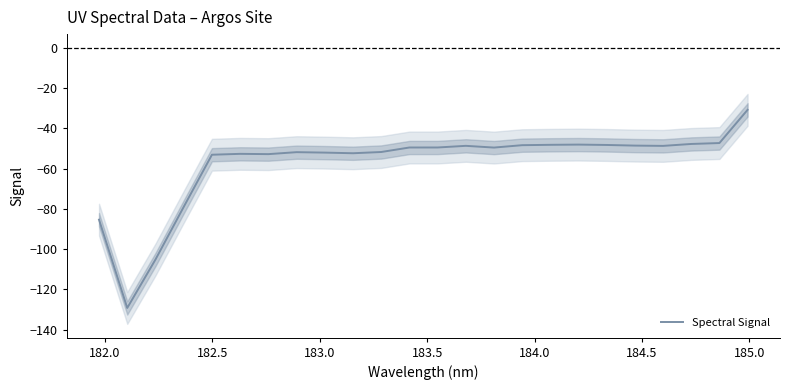

How many points are lower than both their immediate neighbors (excluding endpoints)?

5